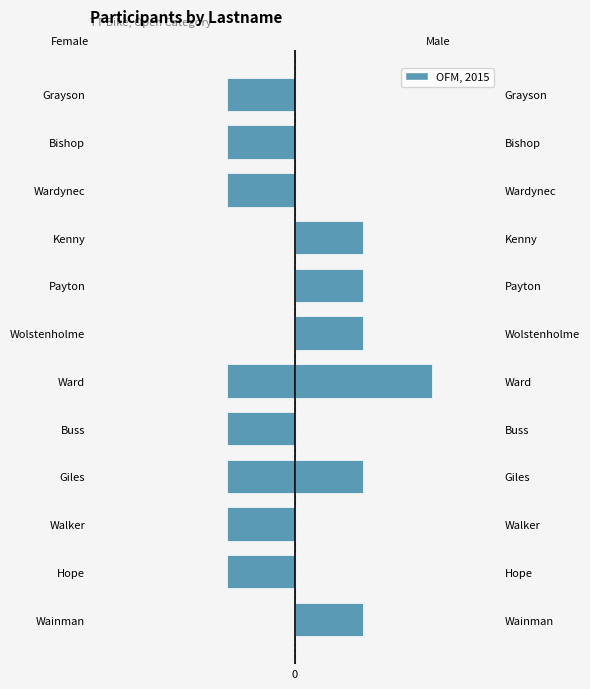

How many data points in Male are less than 1?

6